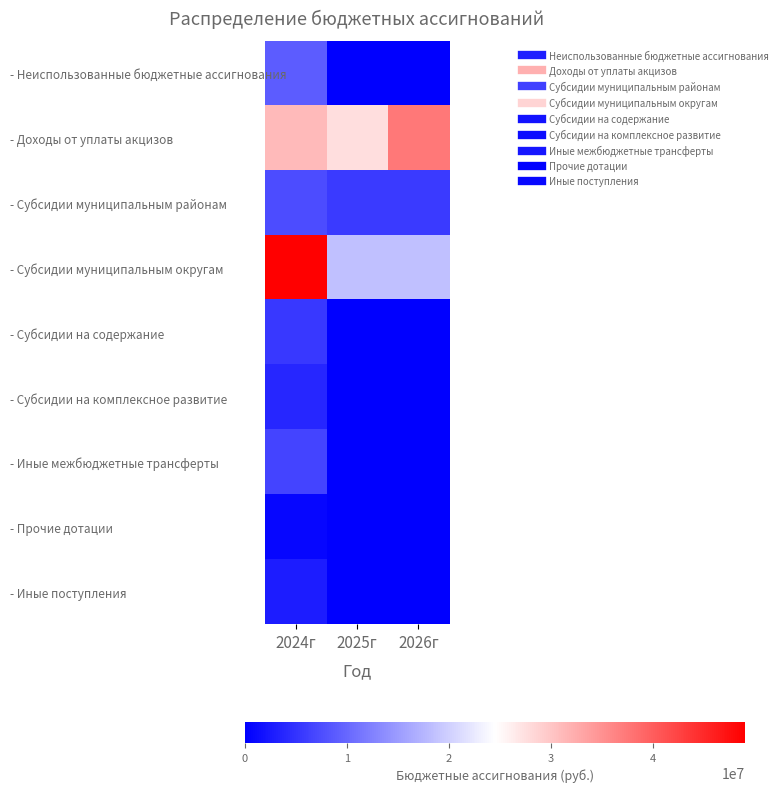

Reading right to left, list all the values displayed in this chart.

- Неиспользованные бюджетные ассигнования: 2026г=0.0	2025г=0.0	2024г=8854642.9
- Доходы от уплаты акцизов: 2026г=37369900.0	2025г=27709800.0	2024г=31071900.0
- Субсидии муниципальным районам: 2026г=5630000.0	2025г=5630000.0	2024г=7332901.0
- Субсидии муниципальным округам: 2026г=18401557.3	2025г=18535770.7	2024г=49027200.0
- Субсидии на содержание: 2026г=0.0	2025г=0.0	2024г=5500000.0
- Субсидии на комплексное развитие: 2026г=0.0	2025г=0.0	2024г=3818034.0
- Иные межбюджетные трансферты: 2026г=0.0	2025г=0.0	2024г=6628390.5
- Прочие дотации: 2026г=0.0	2025г=0.0	2024г=597897.0
- Иные поступления: 2026г=0.0	2025г=0.0	2024г=2825399.8